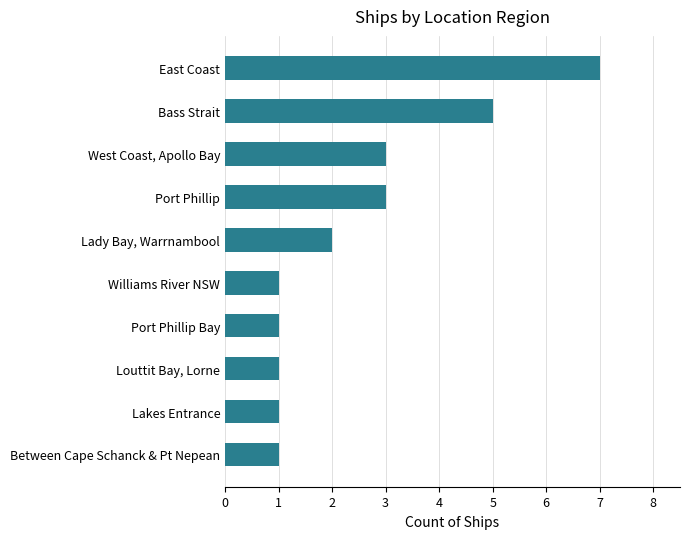

What is the greatest value displayed?

7